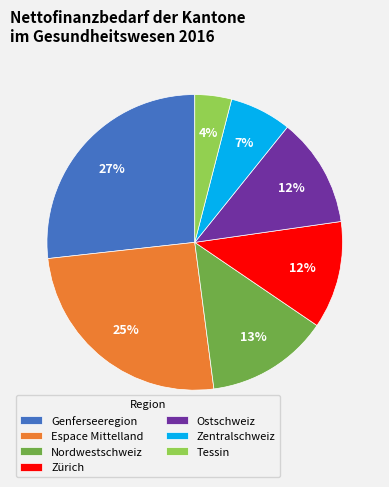

True or false: Nordwestschweiz accounts for 13% of the total.

True